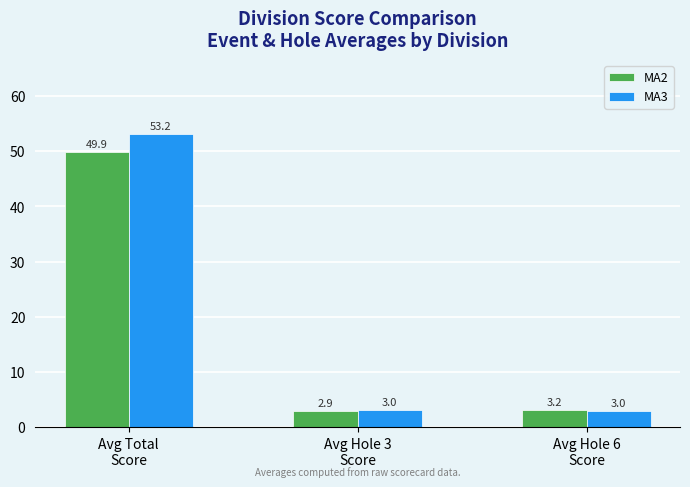

At Avg Hole 6
Score, list the series in order from largest to smallest.

MA2, MA3